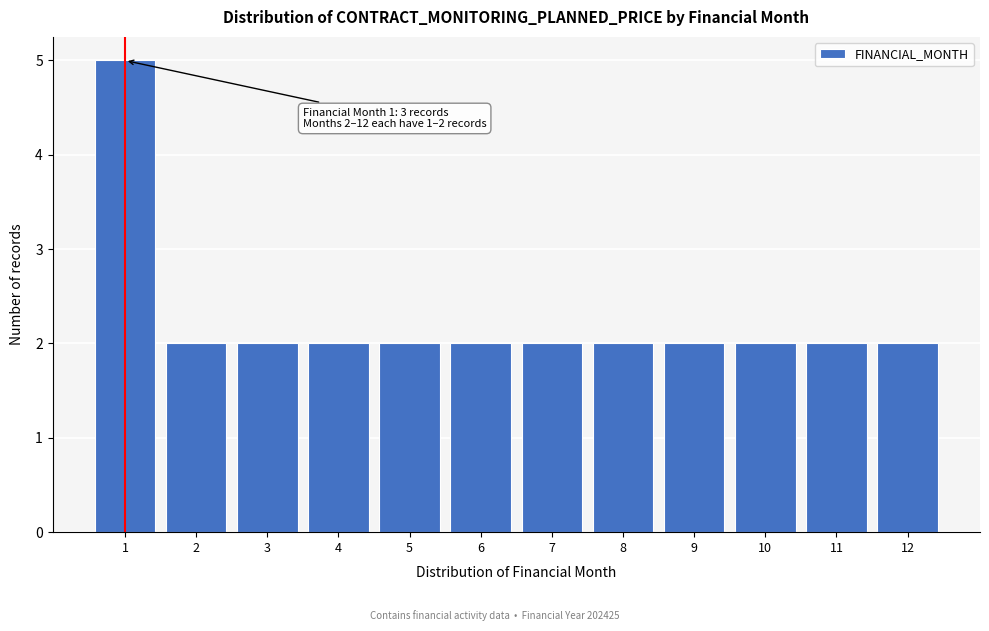

Reading right to left, extract all data points from this chart.

12=2	11=2	10=2	9=2	8=2	7=2	6=2	5=2	4=2	3=2	2=2	1=5